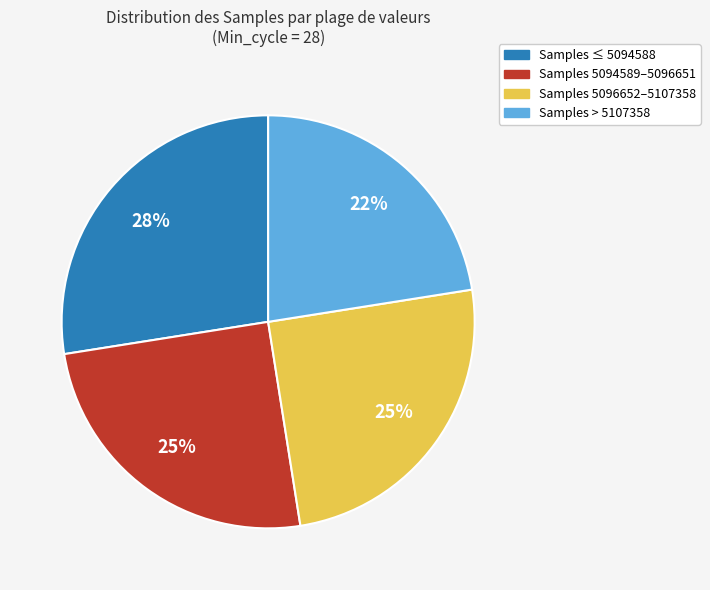

Count the number of slices in the pie.

4